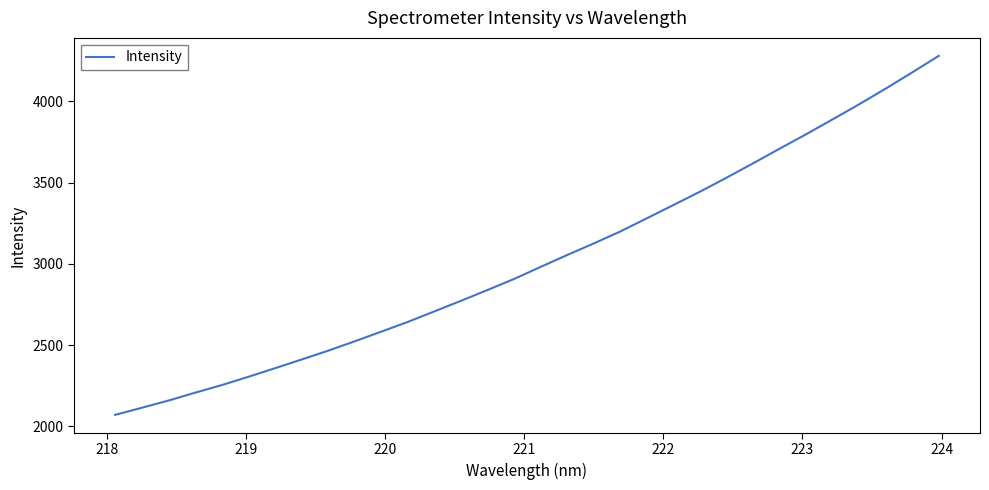

What is the maximum value shown in the chart?

4280.9